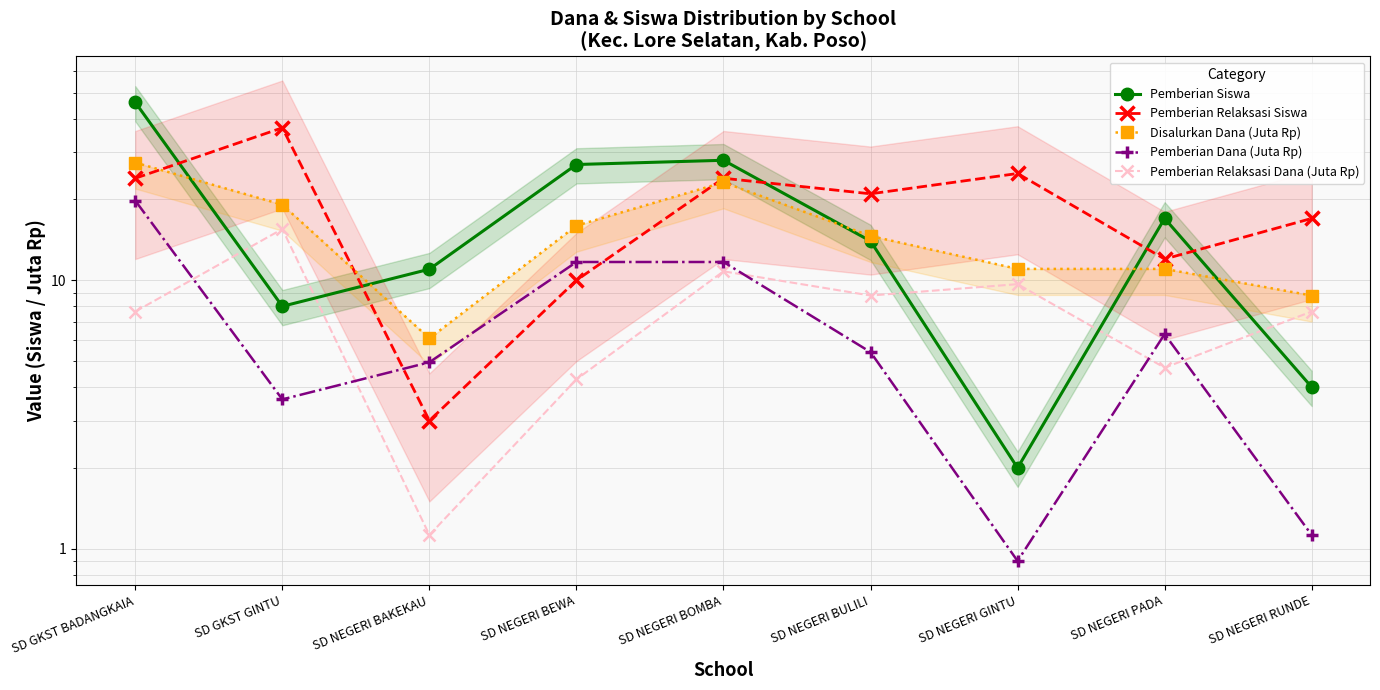

Reading left to right, extract all data points from this chart.

Pemberian Siswa: SD GKST BADANGKAIA=46.0	SD GKST GINTU=8.0	SD NEGERI BAKEKAU=11.0	SD NEGERI BEWA=27.0	SD NEGERI BOMBA=28.0	SD NEGERI BULILI=14.0	SD NEGERI GINTU=2.0	SD NEGERI PADA=17.0	SD NEGERI RUNDE=4.0
Pemberian Relaksasi Siswa: SD GKST BADANGKAIA=24.0	SD GKST GINTU=37.0	SD NEGERI BAKEKAU=3.0	SD NEGERI BEWA=10.0	SD NEGERI BOMBA=24.0	SD NEGERI BULILI=21.0	SD NEGERI GINTU=25.0	SD NEGERI PADA=12.0	SD NEGERI RUNDE=17.0
Disalurkan Dana (Juta Rp): SD GKST BADANGKAIA=27.4	SD GKST GINTU=19.1	SD NEGERI BAKEKAU=6.1	SD NEGERI BEWA=16.0	SD NEGERI BOMBA=23.2	SD NEGERI BULILI=14.6	SD NEGERI GINTU=11.0	SD NEGERI PADA=11.0	SD NEGERI RUNDE=8.8
Pemberian Dana (Juta Rp): SD GKST BADANGKAIA=19.8	SD GKST GINTU=3.6	SD NEGERI BAKEKAU=5.0	SD NEGERI BEWA=11.7	SD NEGERI BOMBA=11.7	SD NEGERI BULILI=5.4	SD NEGERI GINTU=0.9	SD NEGERI PADA=6.3	SD NEGERI RUNDE=1.1
Pemberian Relaksasi Dana (Juta Rp): SD GKST BADANGKAIA=7.7	SD GKST GINTU=15.5	SD NEGERI BAKEKAU=1.1	SD NEGERI BEWA=4.3	SD NEGERI BOMBA=10.8	SD NEGERI BULILI=8.8	SD NEGERI GINTU=9.7	SD NEGERI PADA=4.7	SD NEGERI RUNDE=7.7